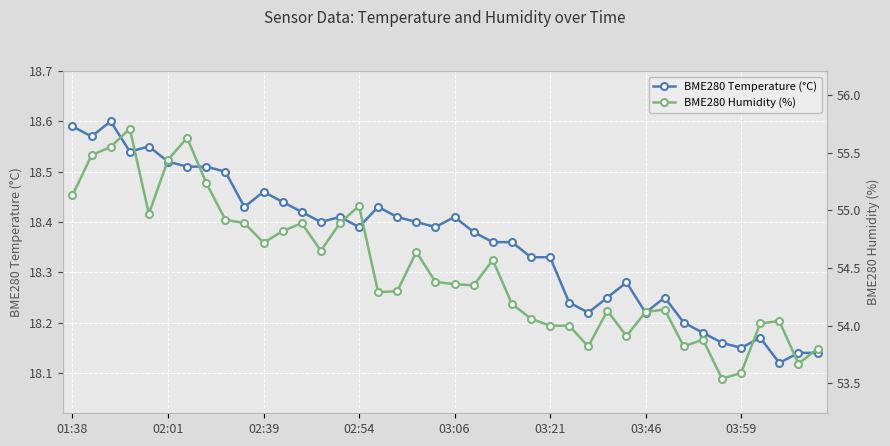

Count the BME280 Temperature (°C) values in the range 18 to 19.

40